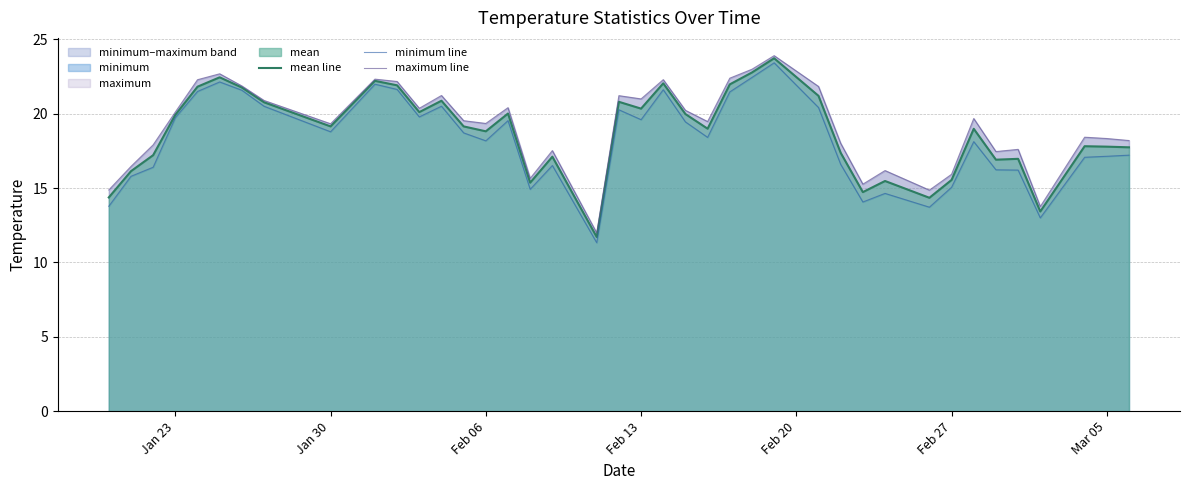

What is the lowest value of the mean line series?

11.7